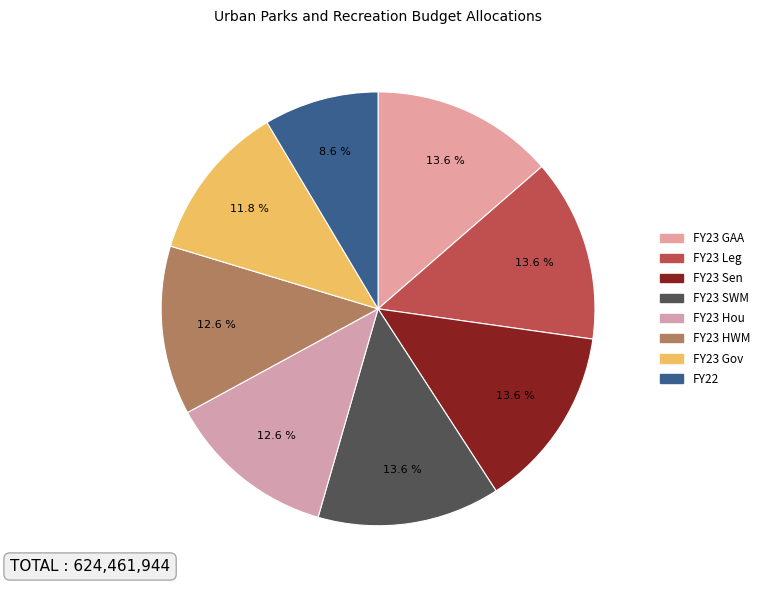

True or false: FY23 Sen accounts for 20% of the total.

False